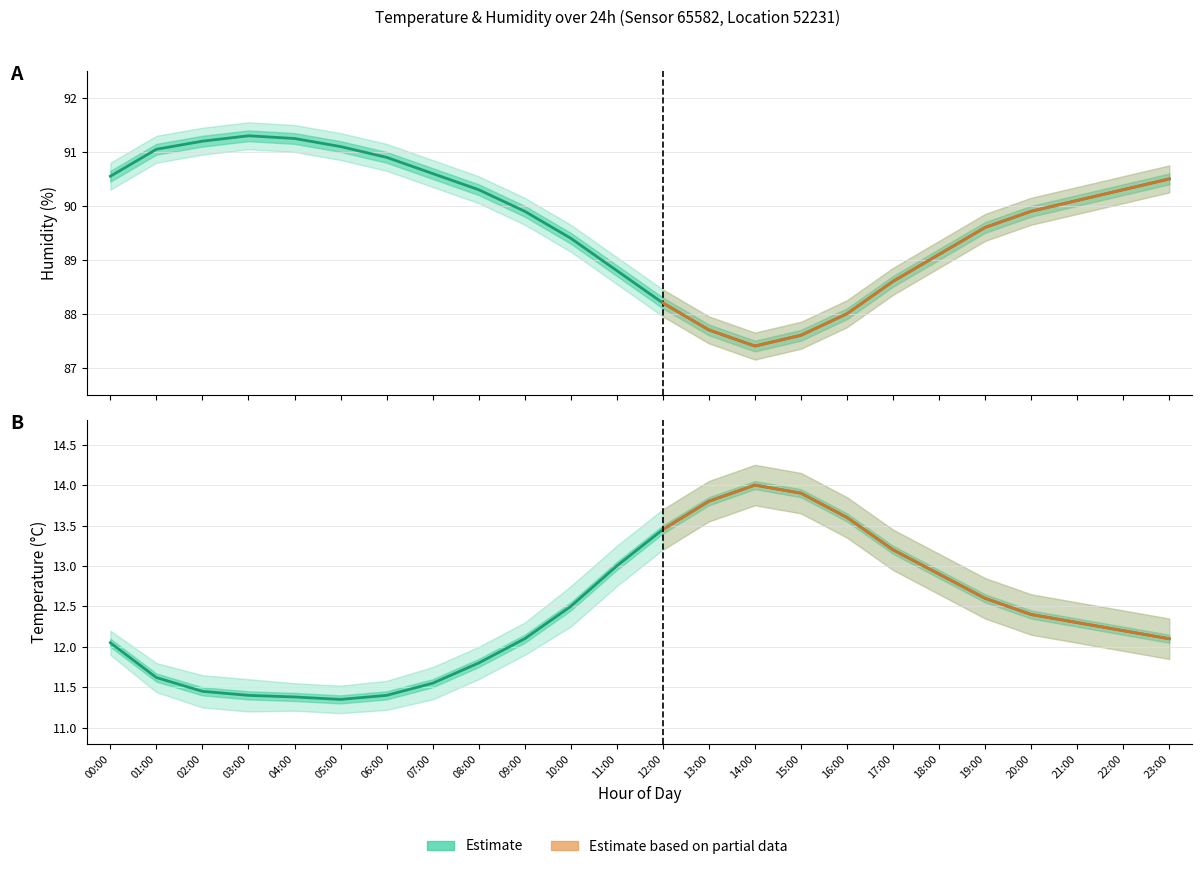

Reading left to right, list all the values displayed in this chart.

temperature: 12.1	11.6	11.4	11.4	11.4	11.3	11.4	11.6	11.8	12.1	12.5	13.0	13.4	13.8	14.0	13.9	13.6	13.2	12.9	12.6	12.4	12.3	12.2	12.1
temp_upper: 12.2	11.8	11.7	11.6	11.6	11.5	11.6	11.8	12.0	12.3	12.8	13.2	13.7	14.1	14.2	14.2	13.8	13.4	13.2	12.8	12.7	12.6	12.4	12.3
temp_lower: 11.9	11.4	11.2	11.2	11.2	11.2	11.2	11.3	11.6	11.9	12.2	12.8	13.2	13.6	13.8	13.7	13.3	12.9	12.7	12.3	12.2	12.1	11.9	11.8
humidity: 90.5	91.0	91.2	91.3	91.2	91.1	90.9	90.6	90.3	89.9	89.4	88.8	88.2	87.7	87.4	87.6	88.0	88.6	89.1	89.6	89.9	90.1	90.3	90.5
humidity_upper: 90.8	91.3	91.5	91.5	91.5	91.3	91.2	90.8	90.5	90.2	89.7	89.0	88.5	88.0	87.7	87.8	88.2	88.8	89.3	89.8	90.2	90.3	90.5	90.8
humidity_lower: 90.3	90.8	91.0	91.0	91.0	90.8	90.7	90.3	90.0	89.7	89.2	88.5	88.0	87.5	87.2	87.3	87.8	88.3	88.8	89.3	89.7	89.8	90.0	90.2